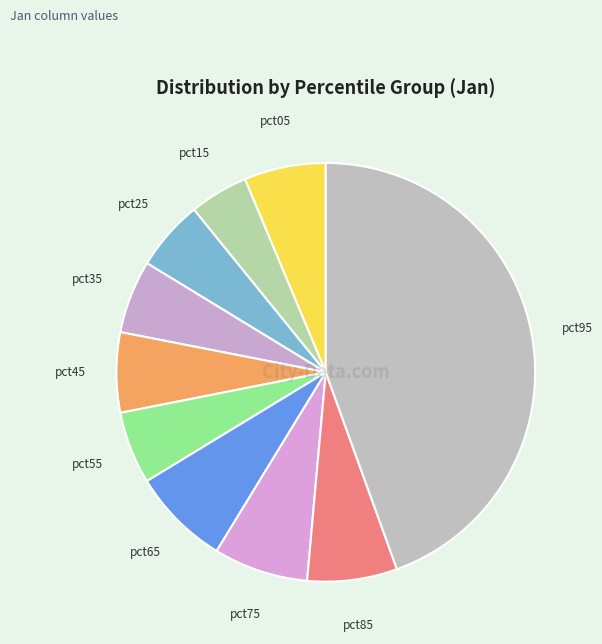

Is there any slice that represents more than half of the pie?

No